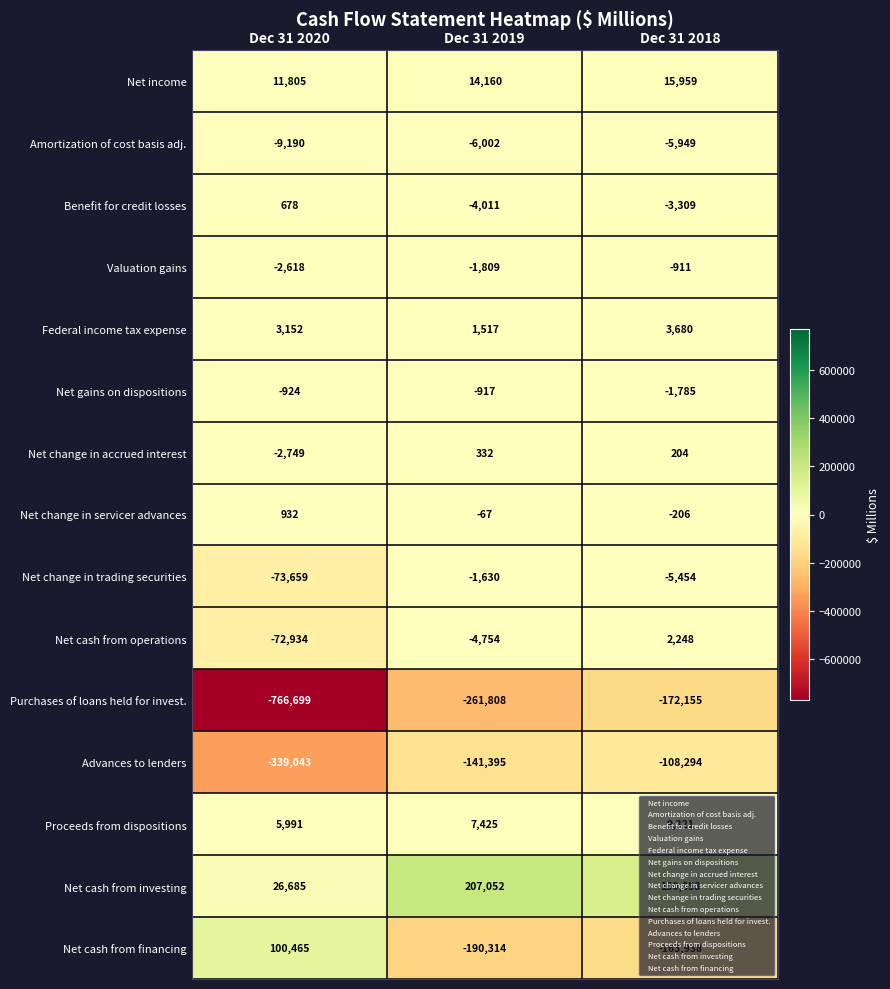

What is the approximate value of Net change in accrued interest at Dec 31 2020?

-2749